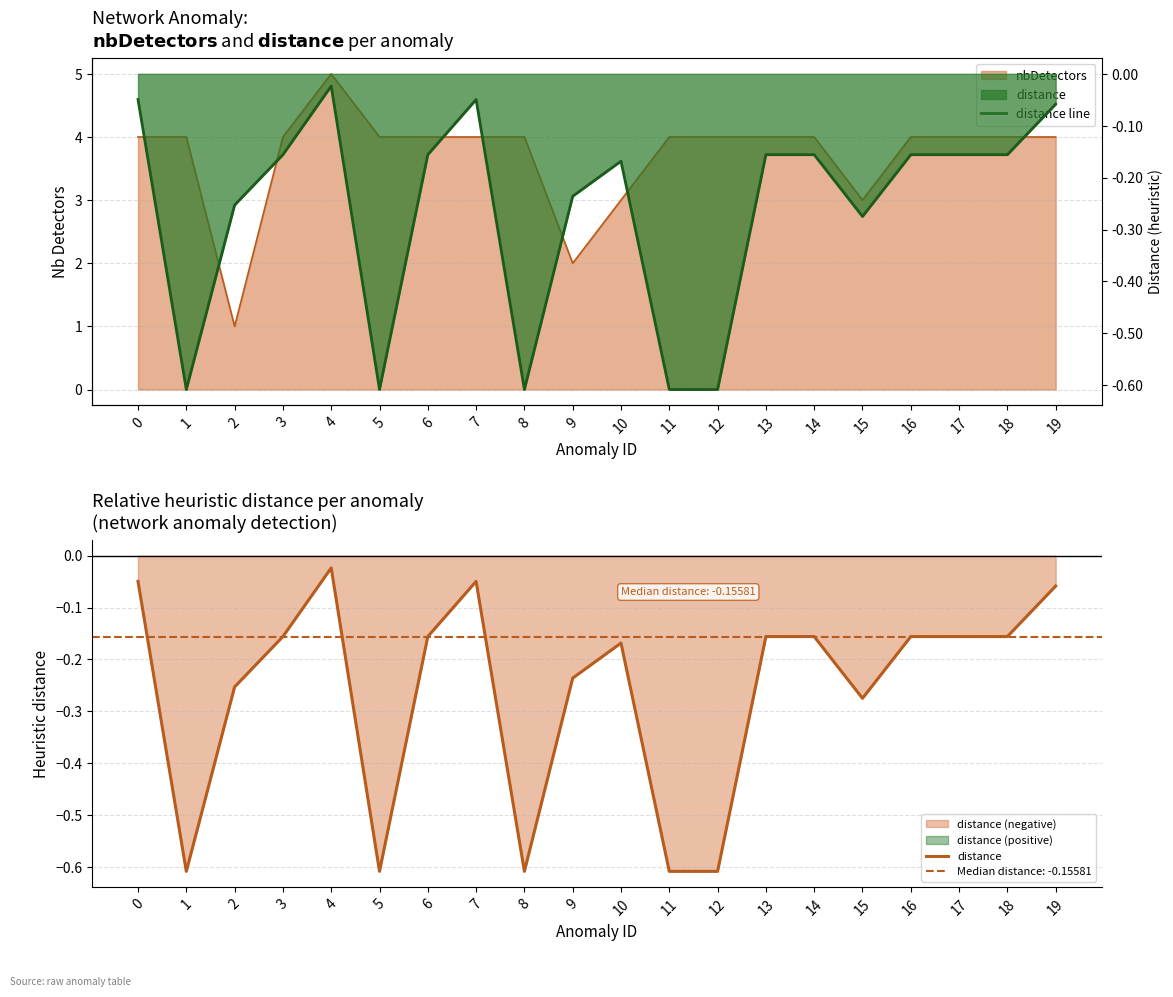

What is the sum of all distance values?

-5.2